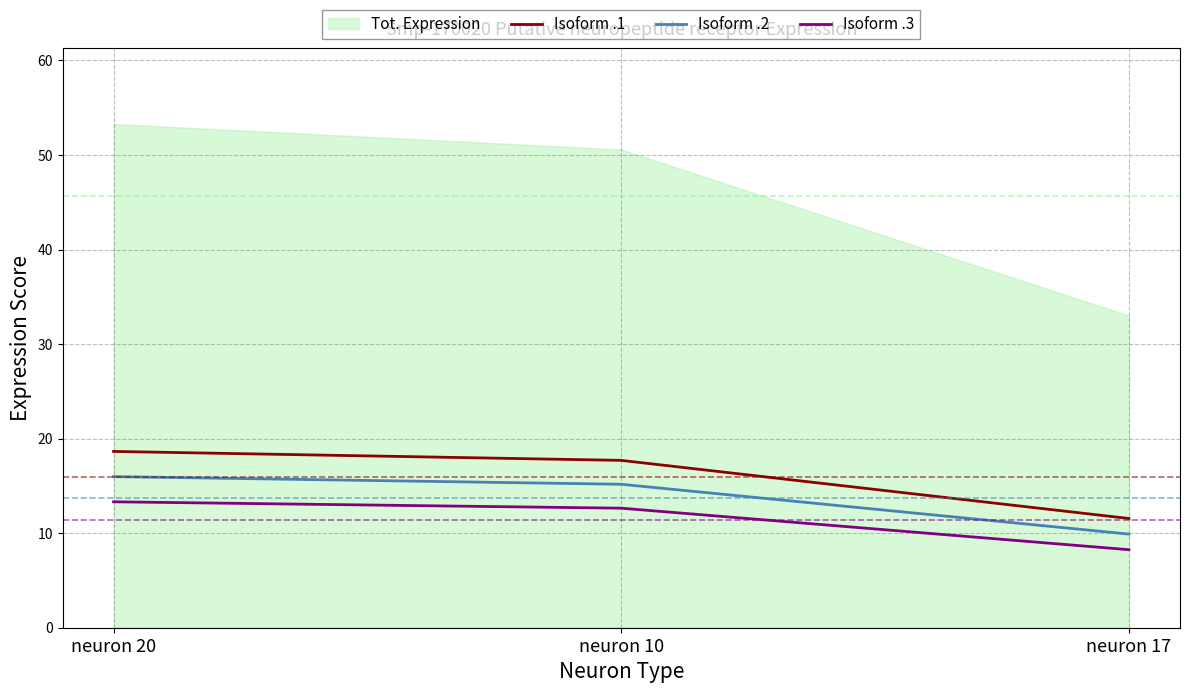

Which has a higher value, neuron 20 or neuron 17?

neuron 20